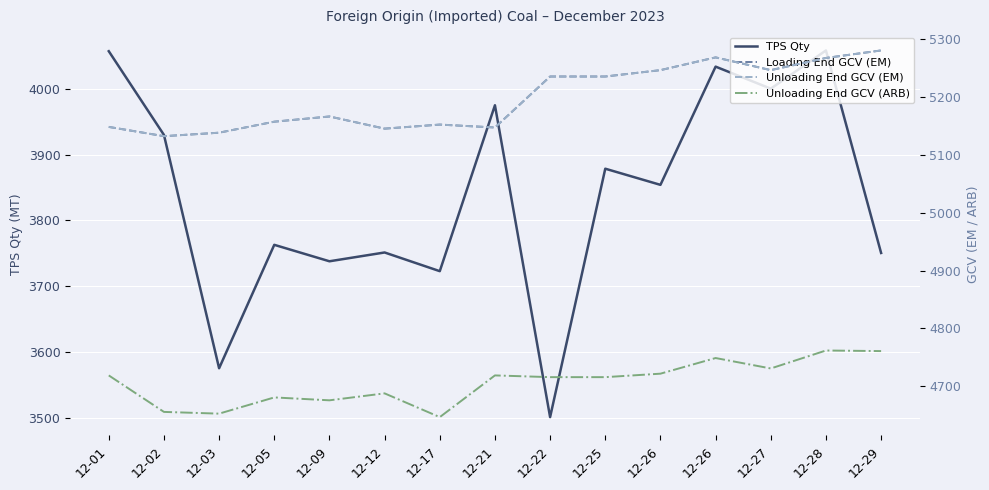

How many interior local peaks does the Unloading End GCV (ARB) series have?

5